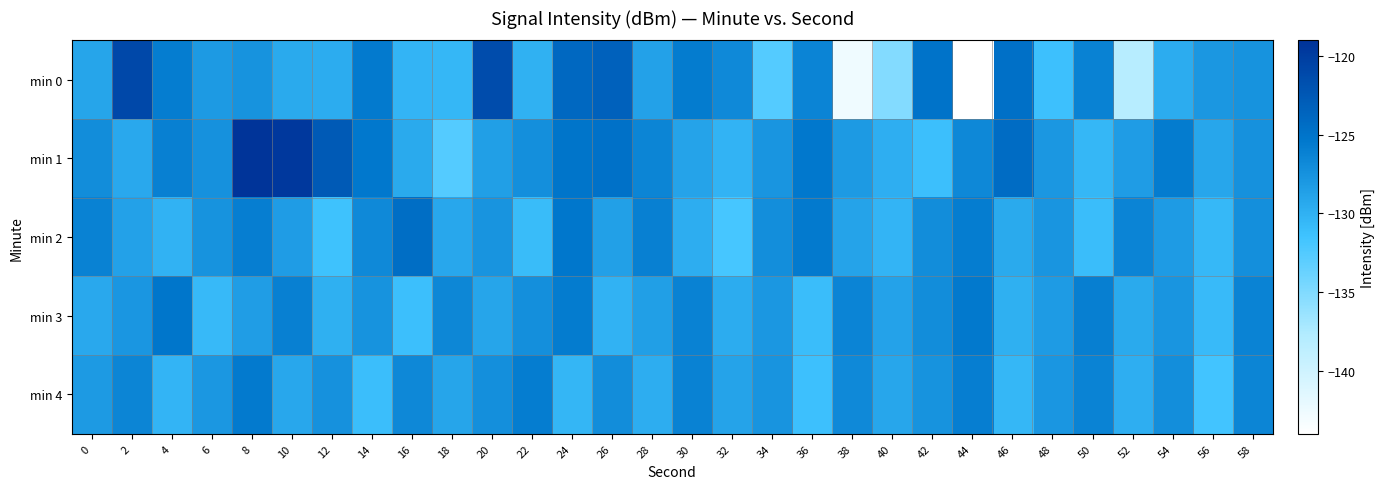

What is the total value across all series at 8?

-626.6